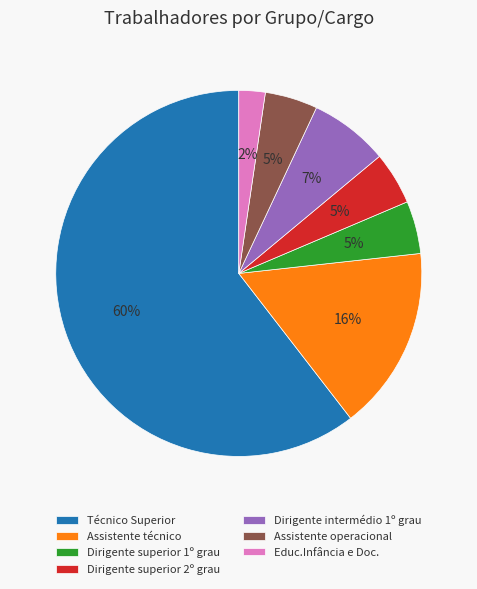

Is there a majority slice in this chart?

Yes